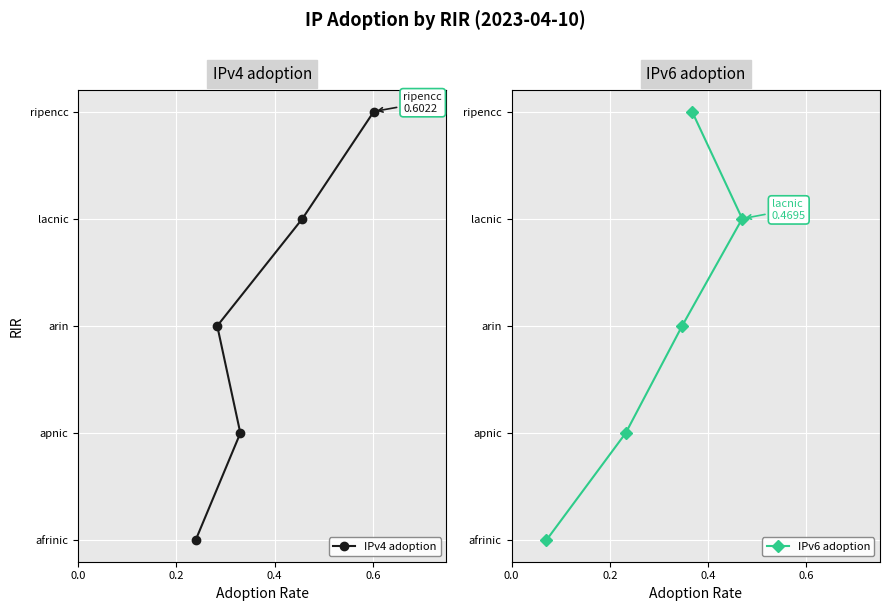

True or false: IPv6 adoption and IPv4 adoption intersect in this chart.

False